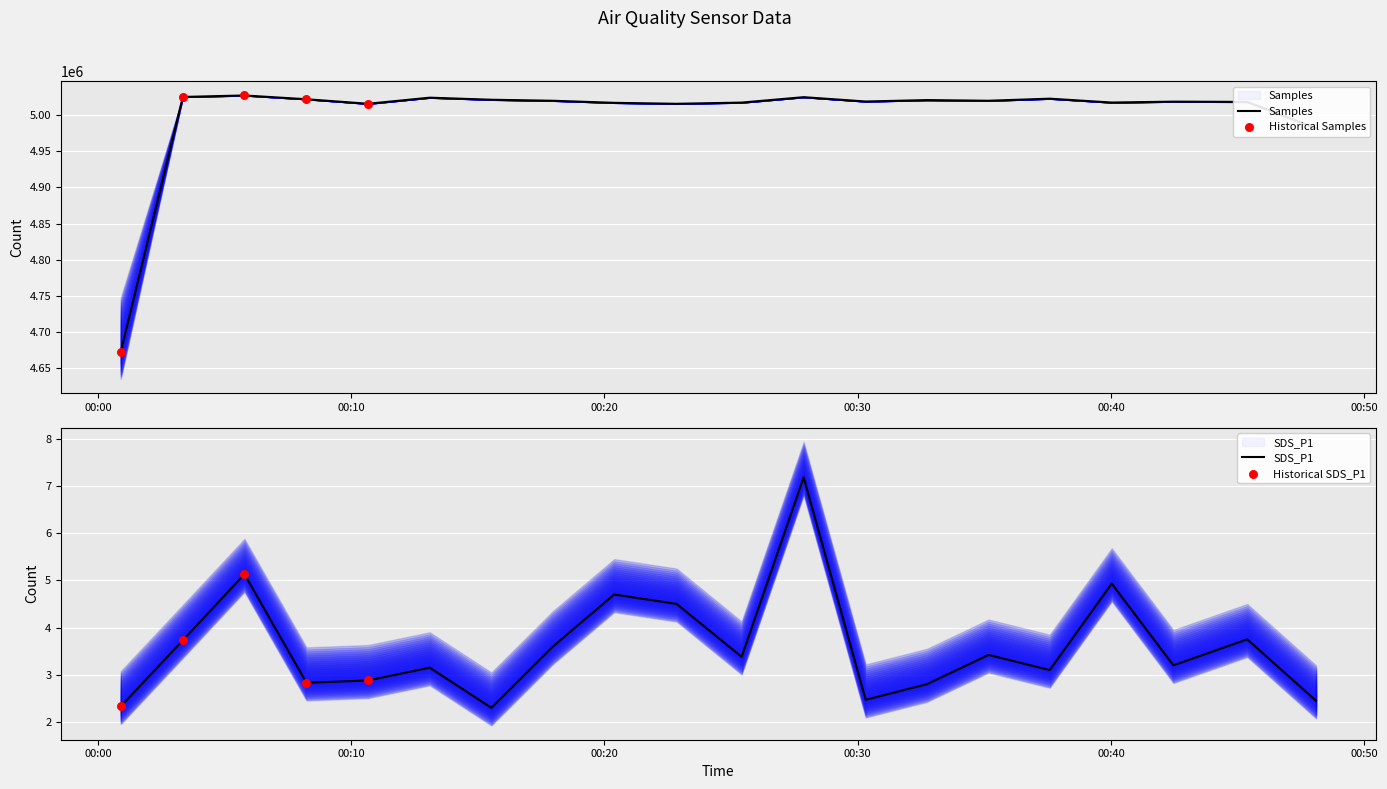

Which series reaches the minimum Y coordinate?

SDS_P1